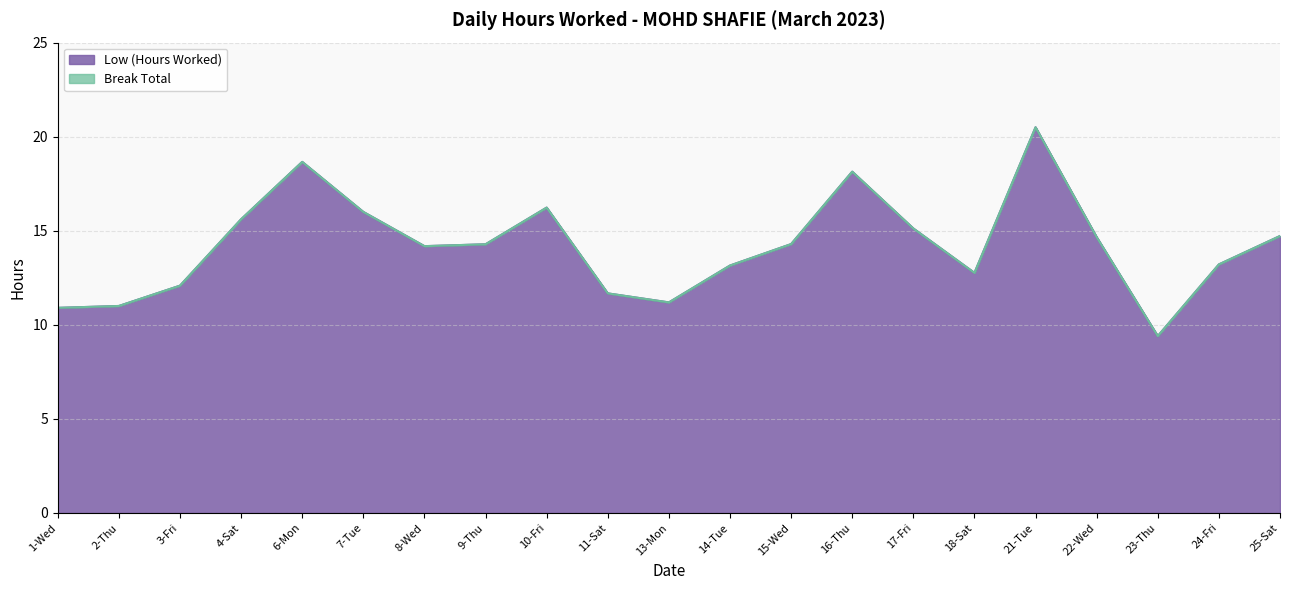

At which label is the value closest to 14?

8-Wed